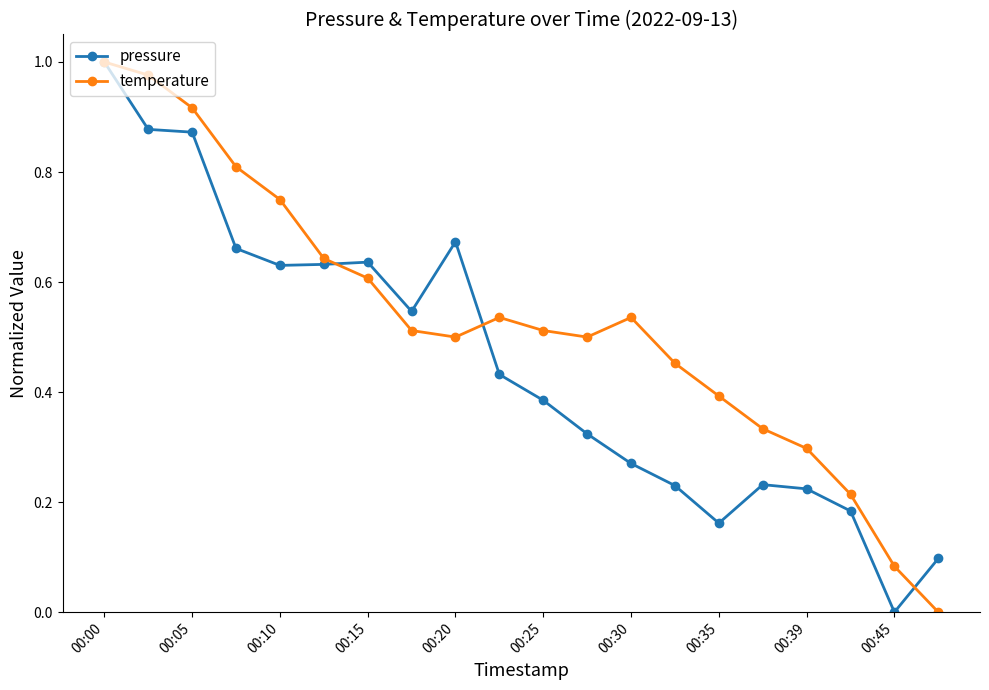

True or false: temperature has more than 0 points higher than both neighbors.

True